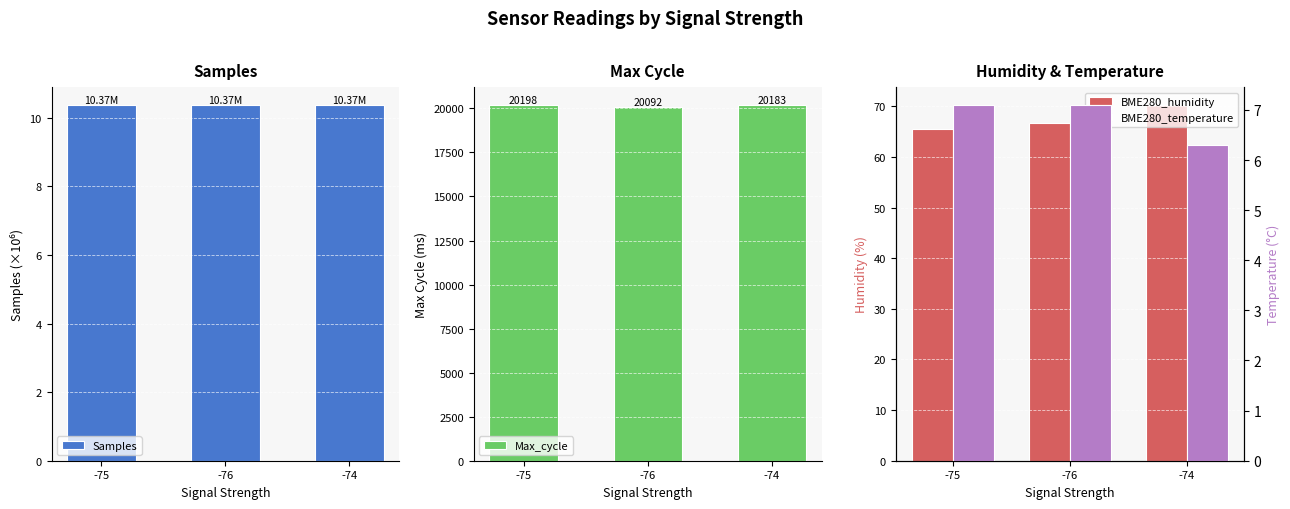

What is the greatest value displayed?

20198.0